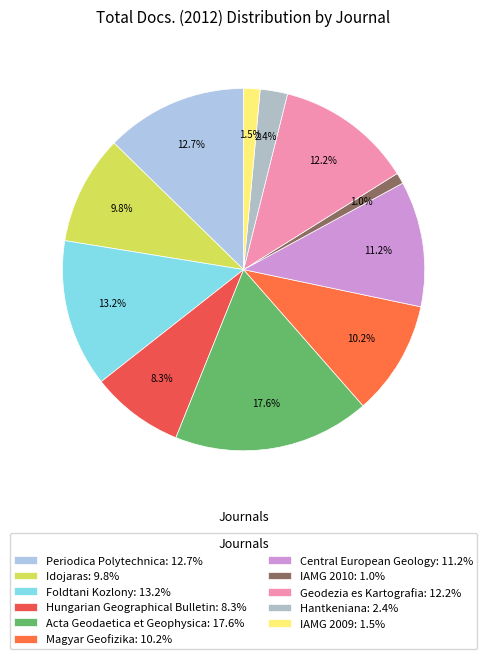

How much of the chart is everything except Hungarian Geographical Bulletin?

91.7%